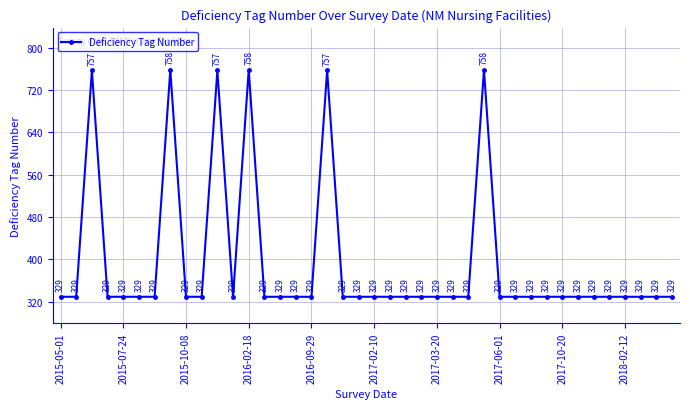

What is the value of the 6th point from the left?

329